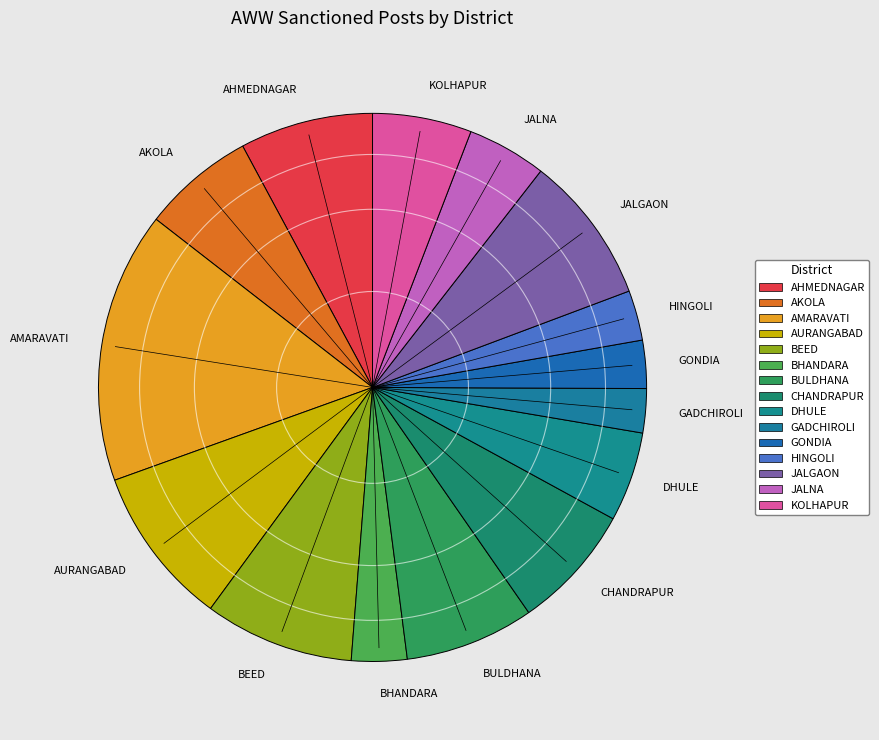

Combined, do JALNA and DHULE account for over 50%?

No